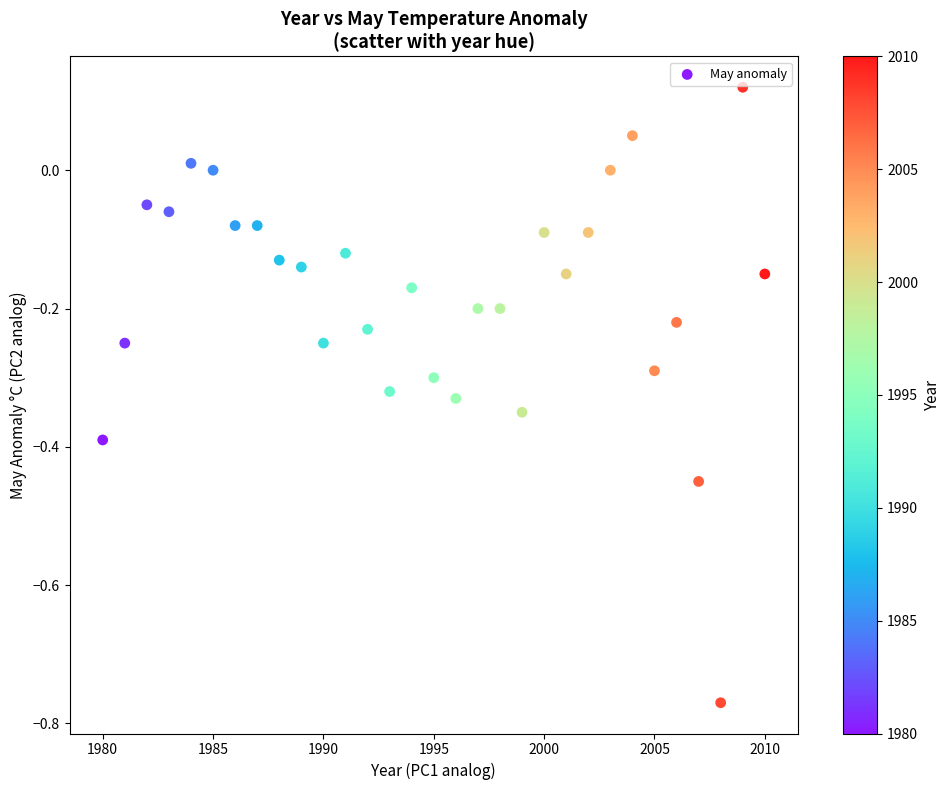

What is the range of X values (max minus min)?

30.0